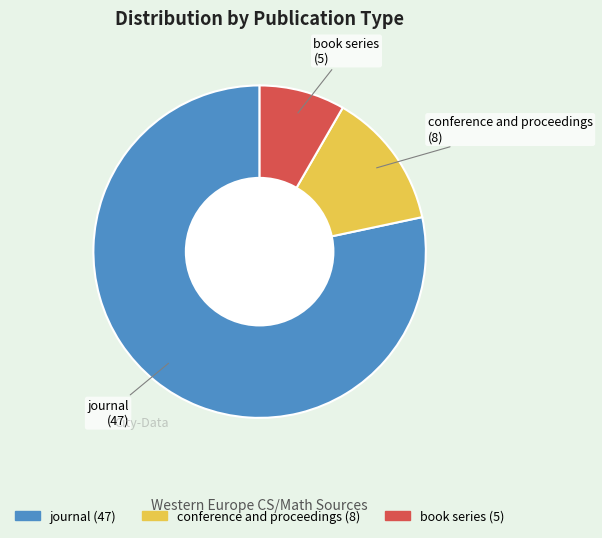

Which category accounts for the majority?

journal